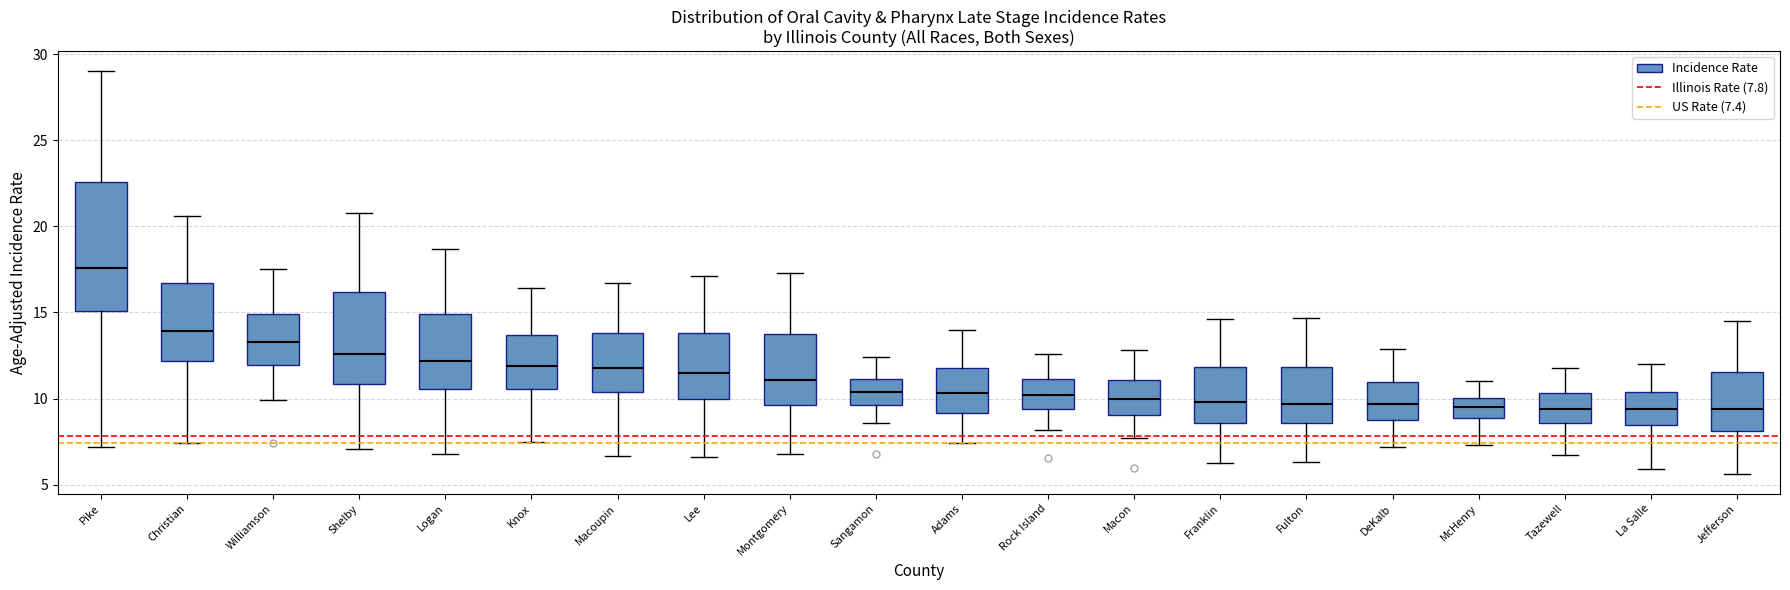

Reading left to right, transcribe this box plot: for each box, give where its median line is, the range the box spans, and where its two whiskers end, as read against the y-axis. The values are not printed on the chart, so give them approximately, as read against the axis.

Pike: median 17.5, box 15.0 to 22.5, whiskers 7.0 to 29.0
Christian: median 14.0, box 12.0 to 16.5, whiskers 7.5 to 20.5
Williamson: median 13.5, box 12.0 to 15.0, whiskers 10.0 to 17.5
Shelby: median 12.5, box 11.0 to 16.0, whiskers 7.0 to 21.0
Logan: median 12.0, box 10.5 to 15.0, whiskers 7.0 to 18.5
Knox: median 12.0, box 10.5 to 13.5, whiskers 7.5 to 16.5
Macoupin: median 12.0, box 10.5 to 14.0, whiskers 6.5 to 16.5
Lee: median 11.5, box 10.0 to 14.0, whiskers 6.5 to 17.0
Montgomery: median 11.0, box 9.5 to 13.5, whiskers 7.0 to 17.5
Sangamon: median 10.5, box 9.5 to 11.0, whiskers 8.5 to 12.5
Adams: median 10.5, box 9.0 to 12.0, whiskers 7.5 to 14.0
Rock Island: median 10.0, box 9.5 to 11.0, whiskers 8.0 to 12.5
Macon: median 10.0, box 9.0 to 11.0, whiskers 7.5 to 13.0
Franklin: median 10.0, box 8.5 to 12.0, whiskers 6.5 to 14.5
Fulton: median 9.5, box 8.5 to 12.0, whiskers 6.5 to 14.5
DeKalb: median 9.5, box 8.5 to 11.0, whiskers 7.0 to 13.0
McHenry: median 9.5, box 9.0 to 10.0, whiskers 7.5 to 11.0
Tazewell: median 9.5, box 8.5 to 10.5, whiskers 6.5 to 12.0
La Salle: median 9.5, box 8.5 to 10.5, whiskers 6.0 to 12.0
Jefferson: median 9.5, box 8.0 to 11.5, whiskers 5.5 to 14.5